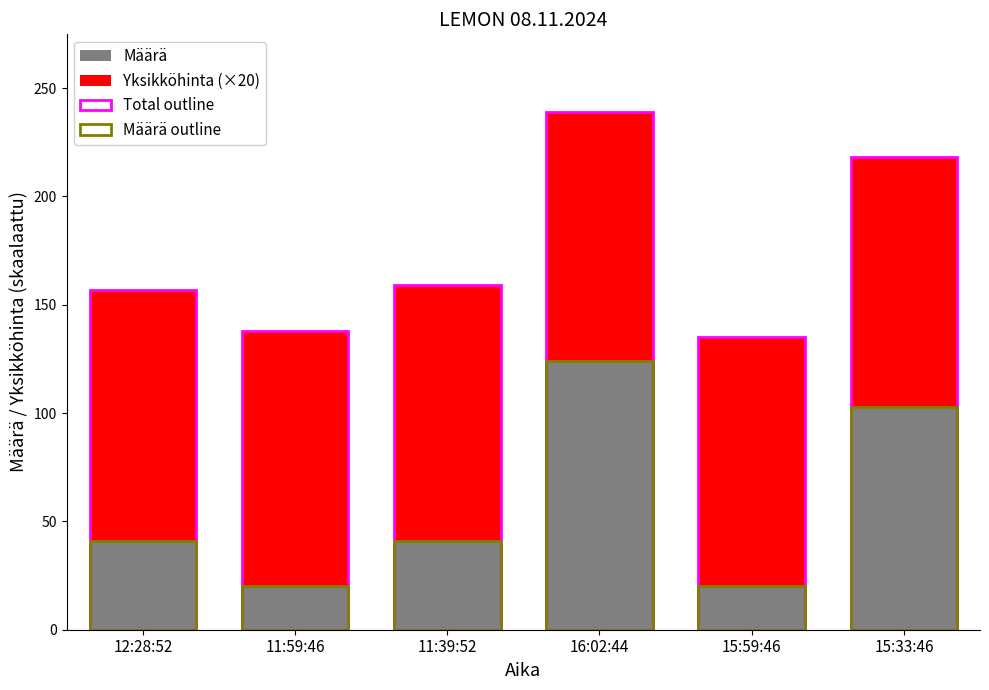

Count the number of categories in the chart.

6